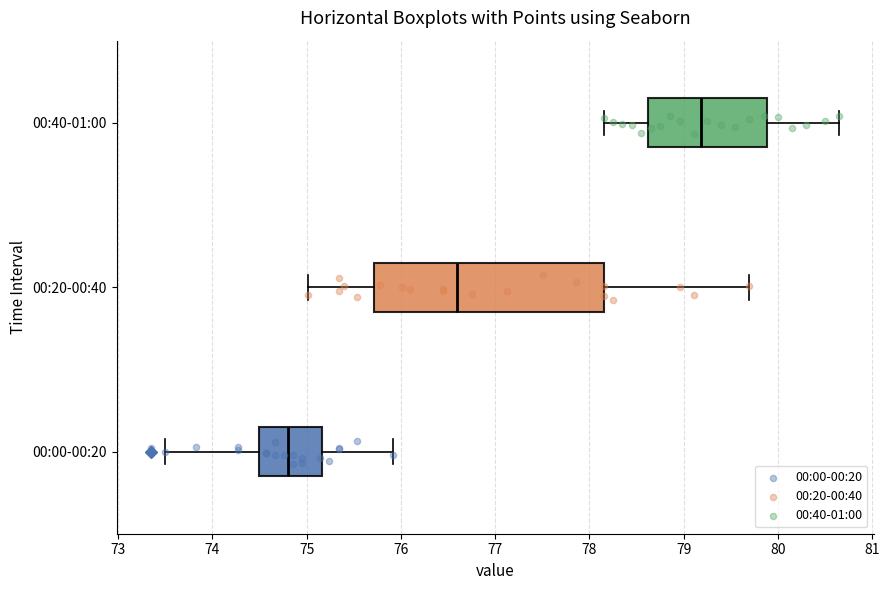

Where does the median line of the box for 00:20-00:40 sit on the x-axis? The values are not printed on the chart, so give them approximately, as read against the axis.

76.6